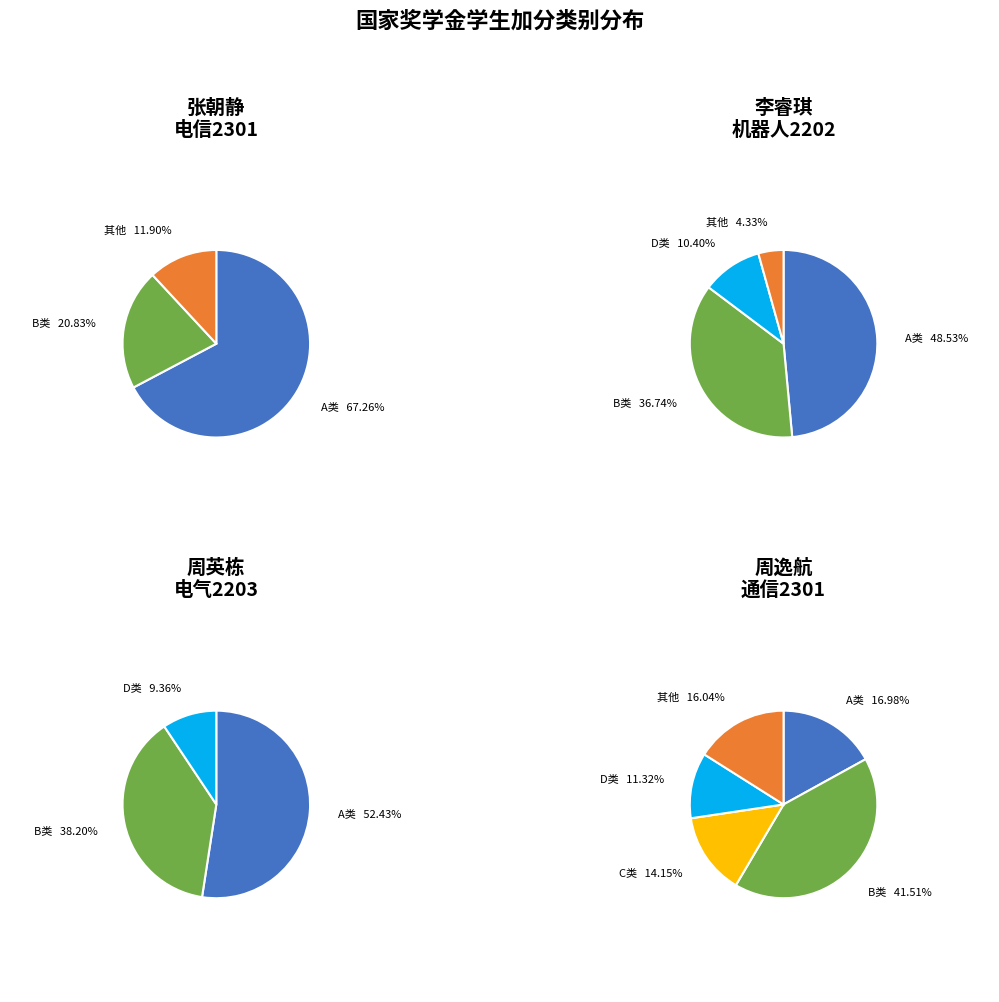

What is the largest slice in the pie chart?

A类